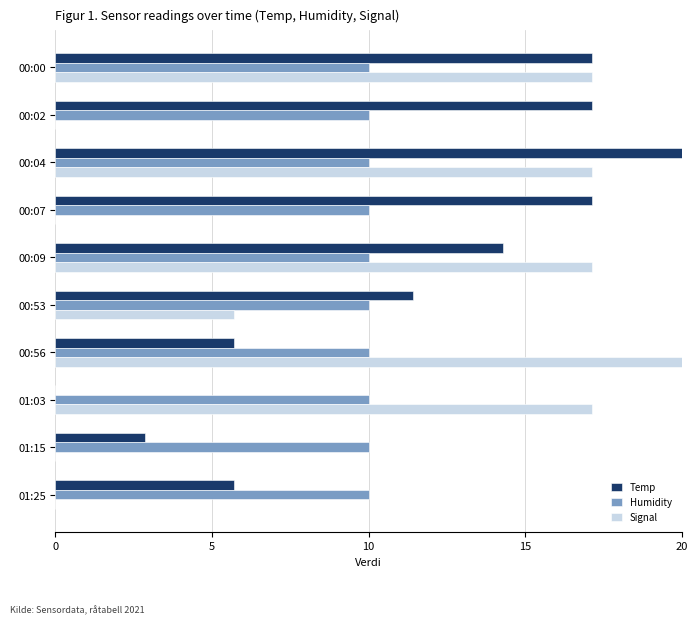

Which series has the largest total across all categories?

Temp